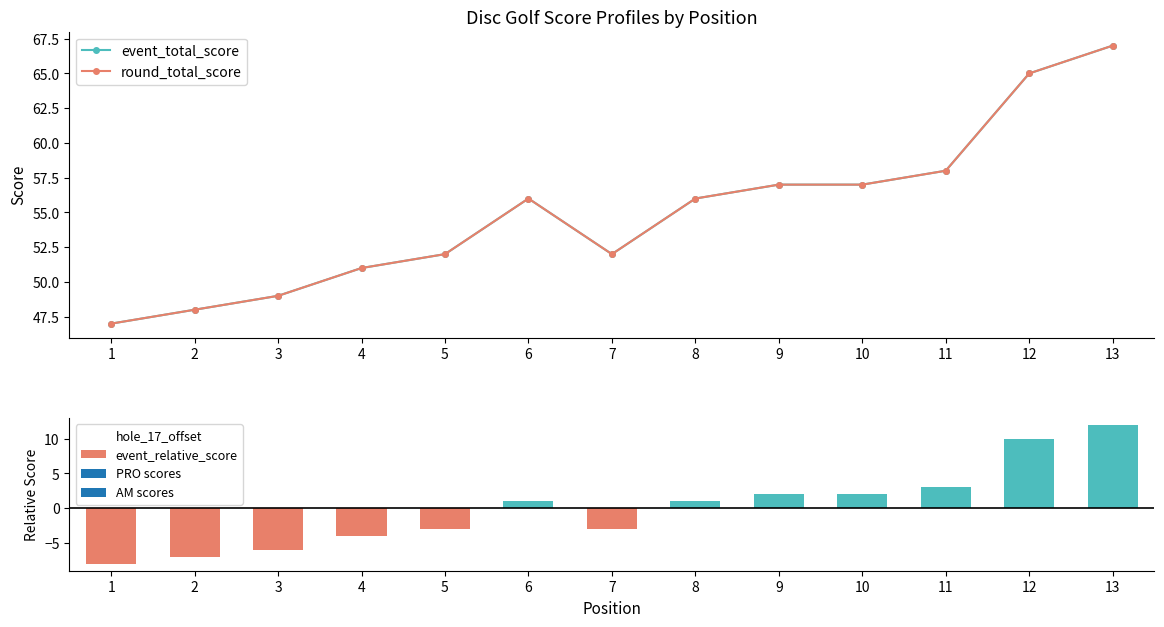

Is the value of event_total_score at 7 greater than the value of event_relative_score at 13?

Yes